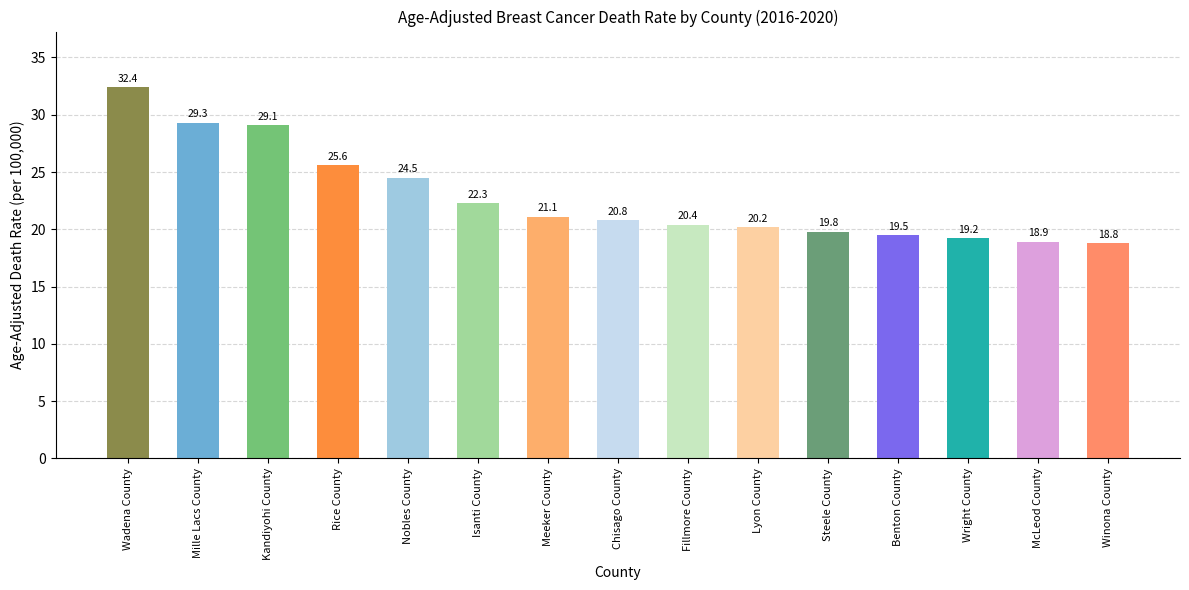

Where does the data first go above 20?

Wadena County